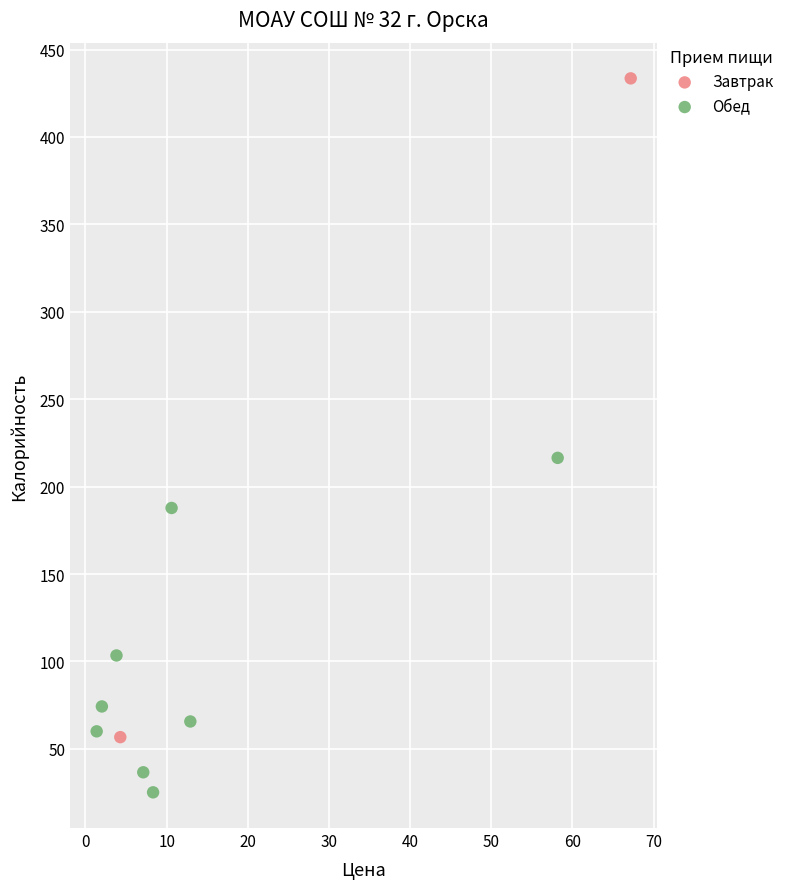

What are all the series names shown in the legend?

Завтрак, Обед